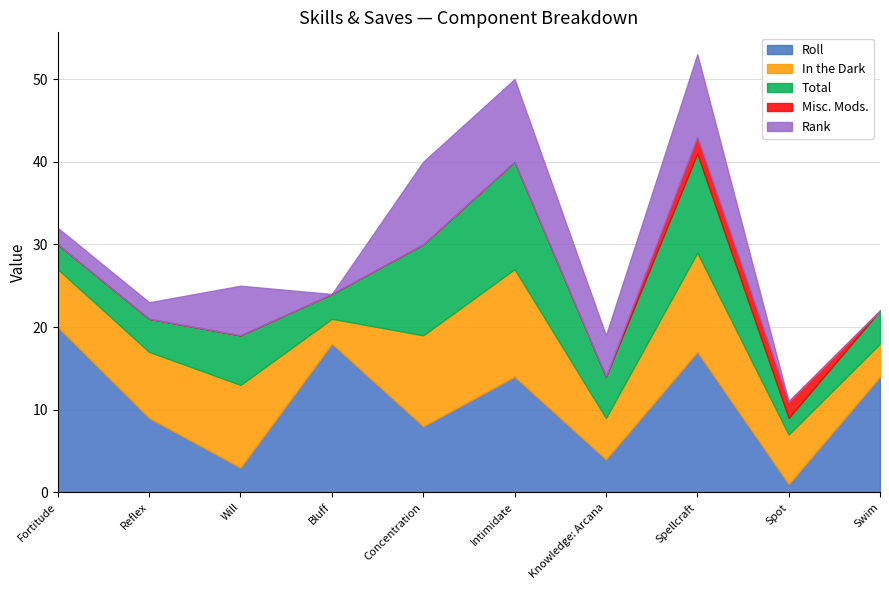

What is the sum of the In the Dark values at Swim and Will?

14